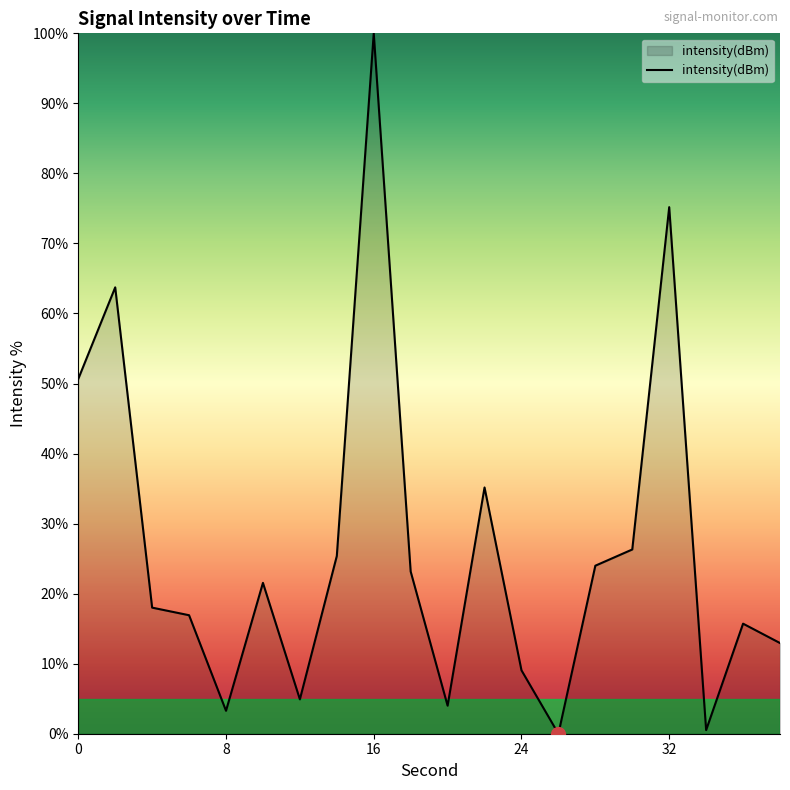

What is the difference between the second highest and second lowest values?

74.7